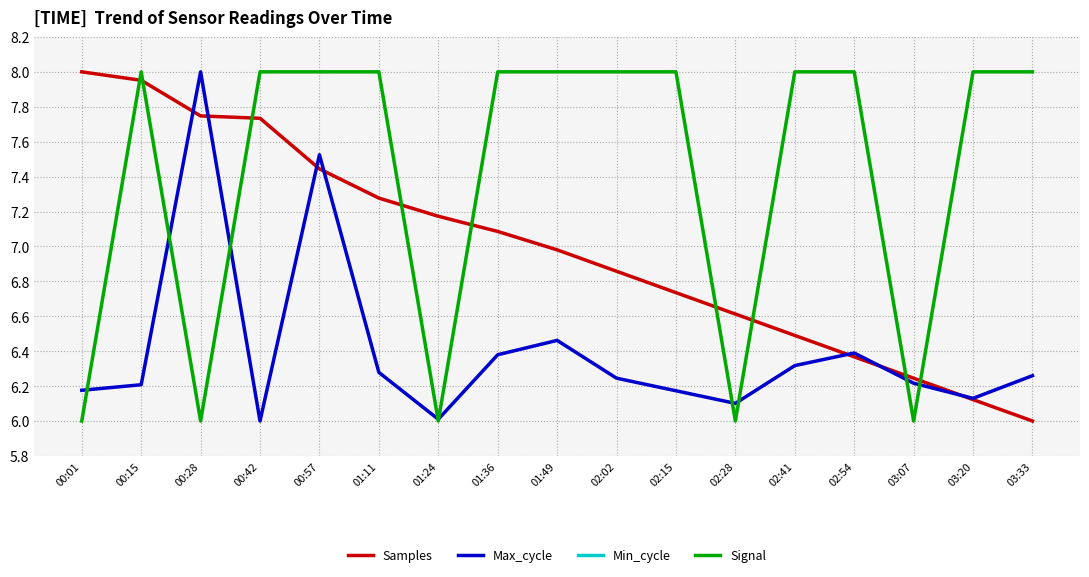

Between 00:15 and 00:42, which is larger?

00:15